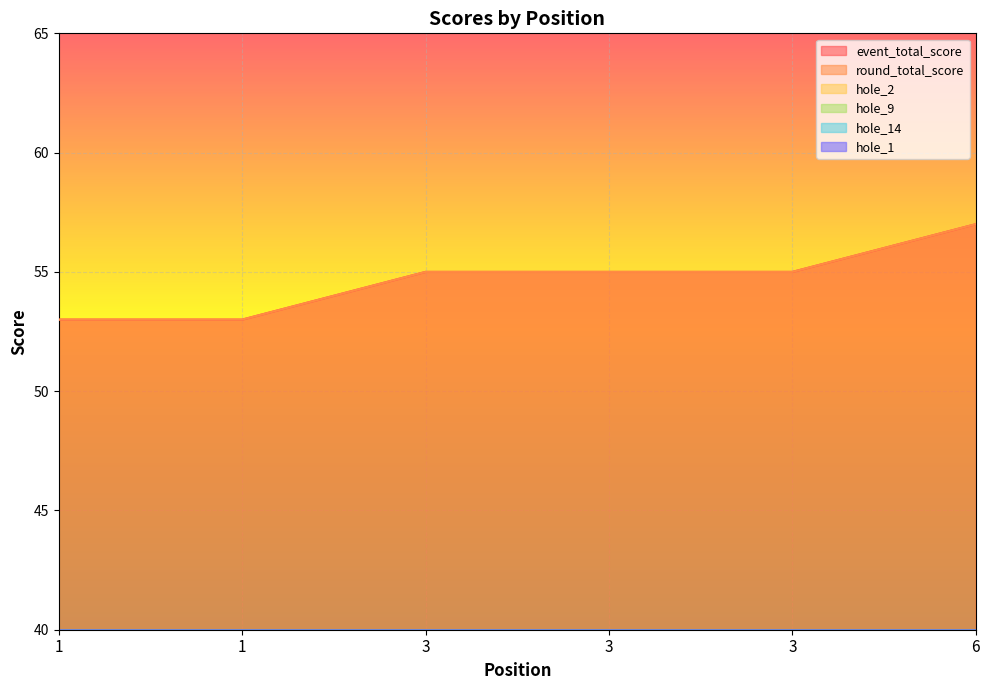

True or false: event_total_score has a value of 80 at 3.

False